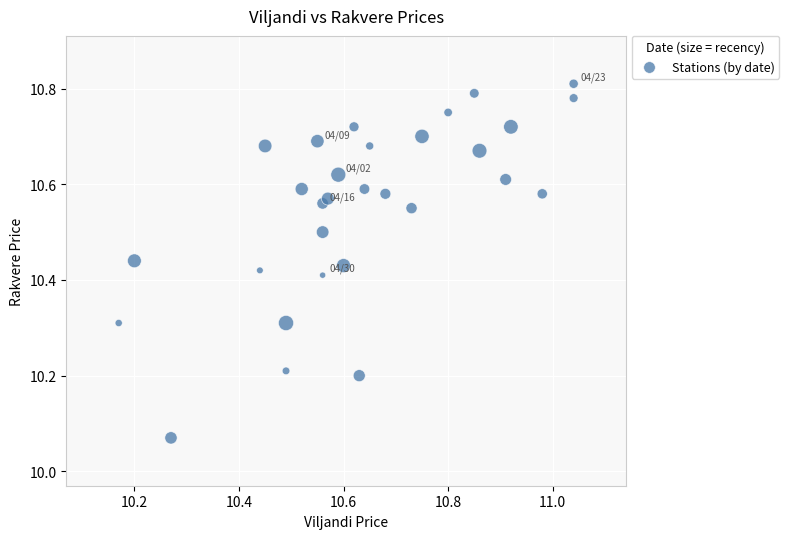

What is the range of Y values (max minus min)?

0.7